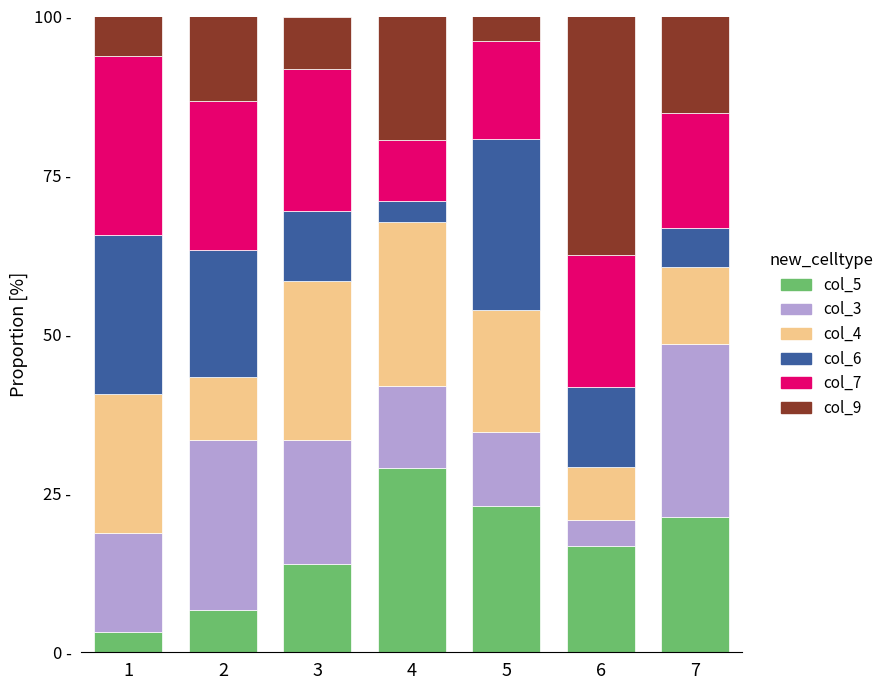

Does the chart contain any negative values?

No